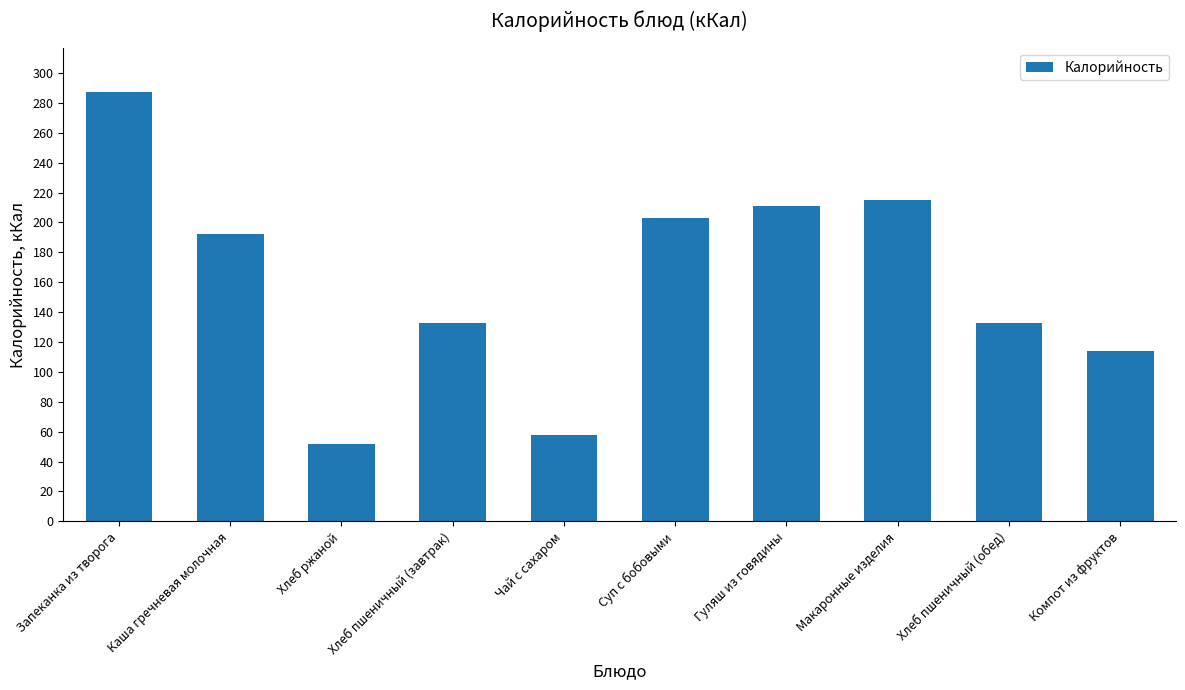

Read the value at Суп с бобовыми, to the nearest 10.

200